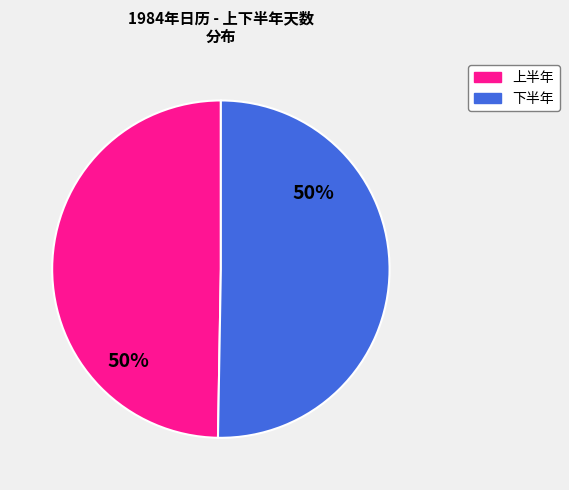

To the nearest percent, what is the average slice percentage?

50%